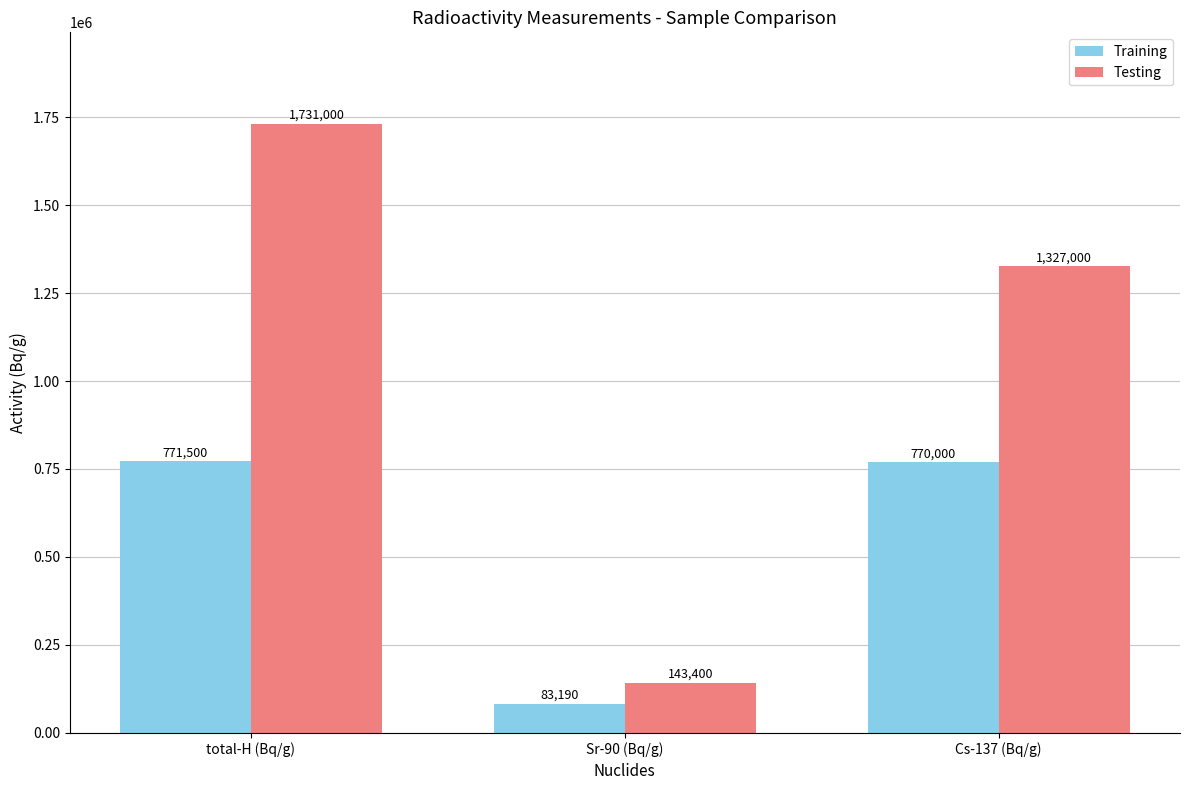

Between total-H (Bq/g) and Cs-137 (Bq/g), which series saw the biggest shift?

Testing